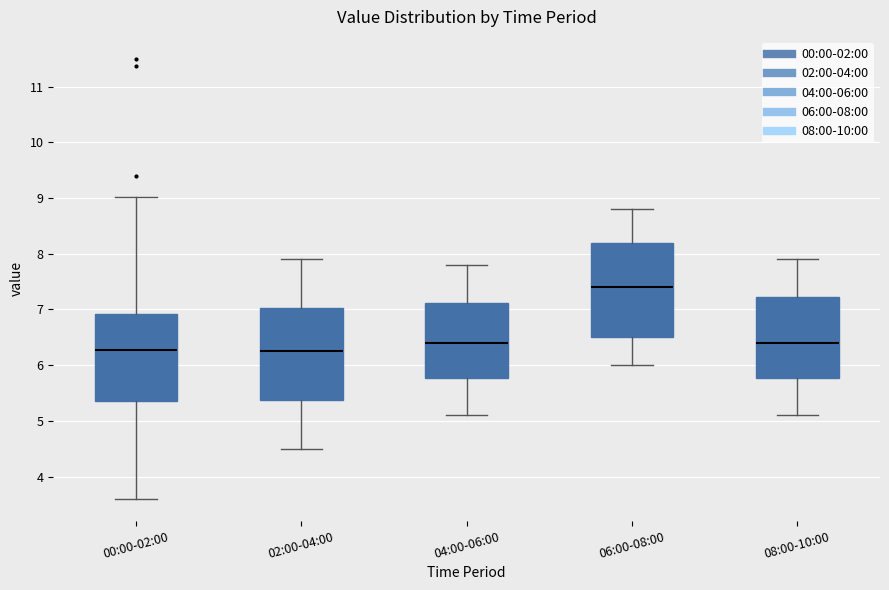

Reading left to right, read every box against the y-axis: the position of its median line, the range the box covers, and the ends of its whiskers. The values are not printed on the chart, so give them approximately, as read against the axis.

00:00-02:00: median 6.3, box 5.4 to 6.9, whiskers 3.6 to 9.0
02:00-04:00: median 6.3, box 5.4 to 7.0, whiskers 4.5 to 7.9
04:00-06:00: median 6.4, box 5.8 to 7.1, whiskers 5.1 to 7.8
06:00-08:00: median 7.4, box 6.5 to 8.2, whiskers 6.0 to 8.8
08:00-10:00: median 6.4, box 5.8 to 7.2, whiskers 5.1 to 7.9